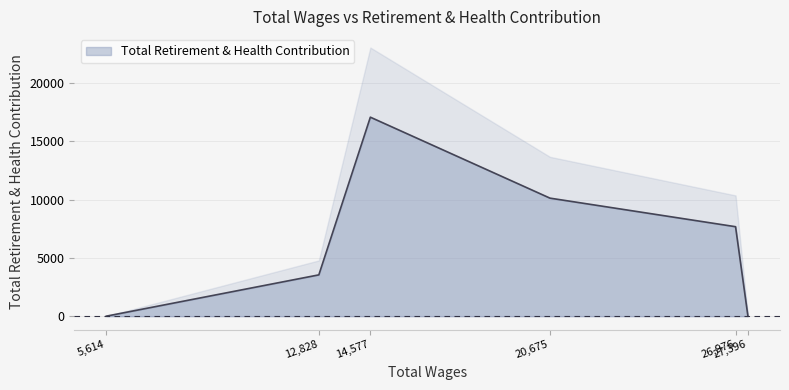

Which has a higher value, 14577.0 or 20675.0?

14577.0